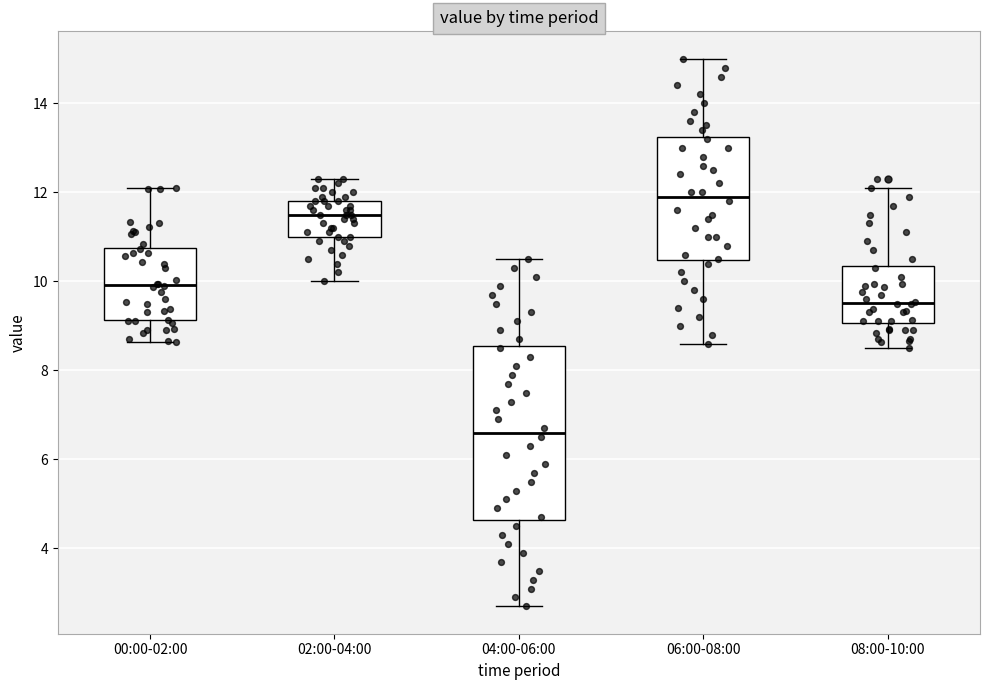

Reading left to right, read every box against the y-axis: the position of its median line, the range the box covers, and the ends of its whiskers. The values are not printed on the chart, so give them approximately, as read against the axis.

00:00-02:00: median 10.0, box 9.2 to 10.8, whiskers 8.6 to 12.2
02:00-04:00: median 11.6, box 11.0 to 11.8, whiskers 10.0 to 12.4
04:00-06:00: median 6.6, box 4.6 to 8.6, whiskers 2.8 to 10.6
06:00-08:00: median 12.0, box 10.4 to 13.2, whiskers 8.6 to 15.0
08:00-10:00: median 9.6, box 9.0 to 10.4, whiskers 8.6 to 12.2